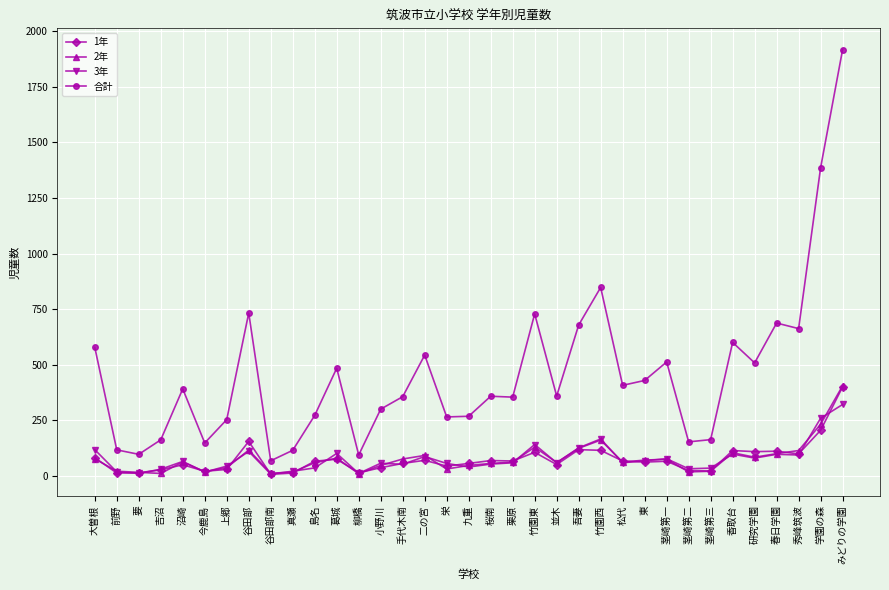

What is the sum of the 合計 values at 茎崎第三 and 二の宮?

708